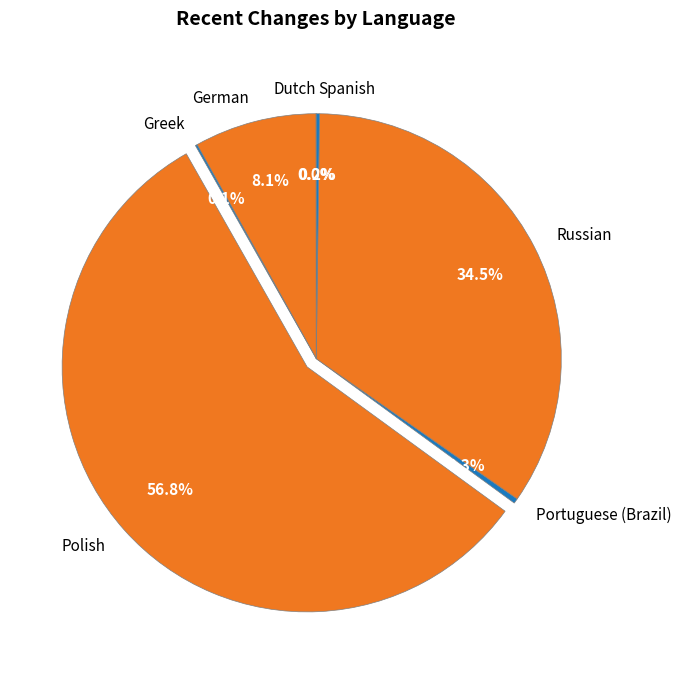

To the nearest percent, what percentage of the pie is German?

8%